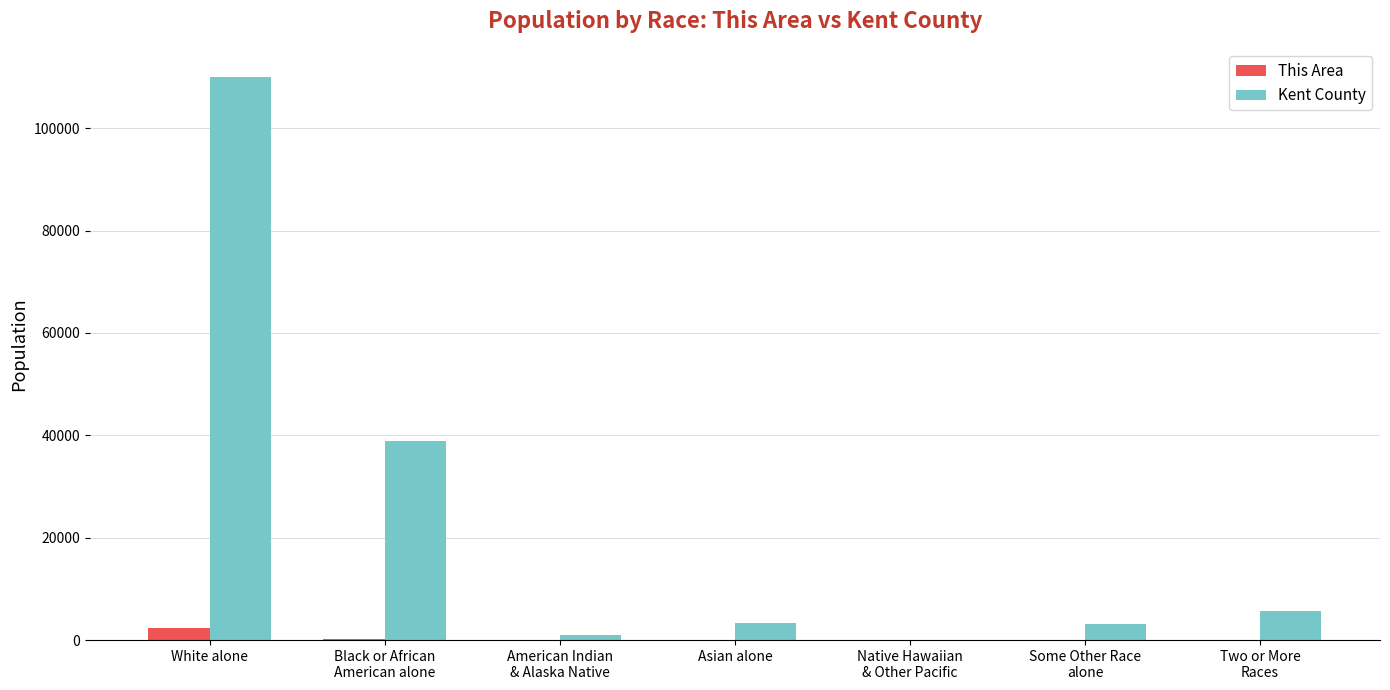

How many groups of bars are there?

7